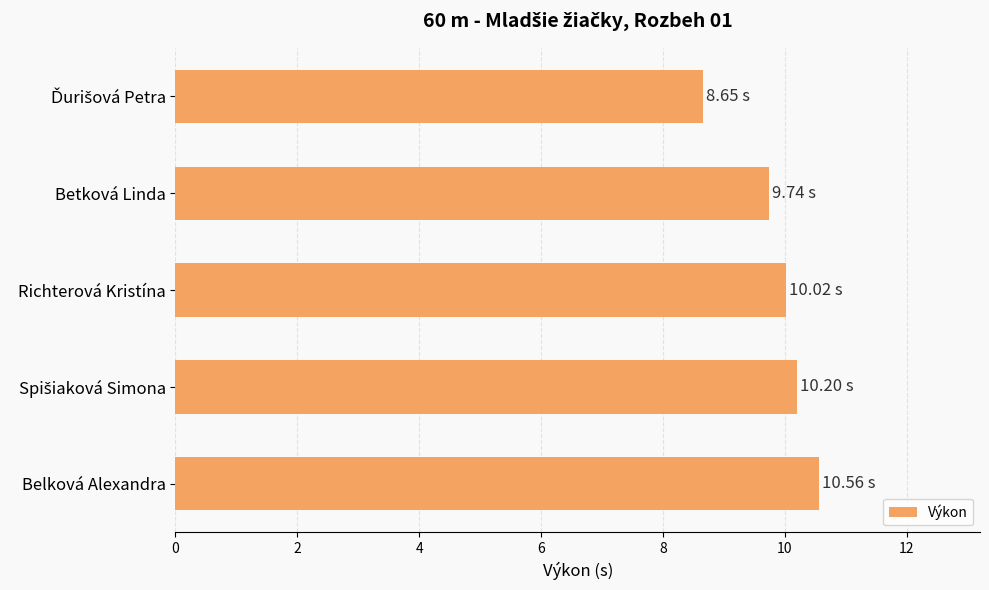

What is the average value?

9.8